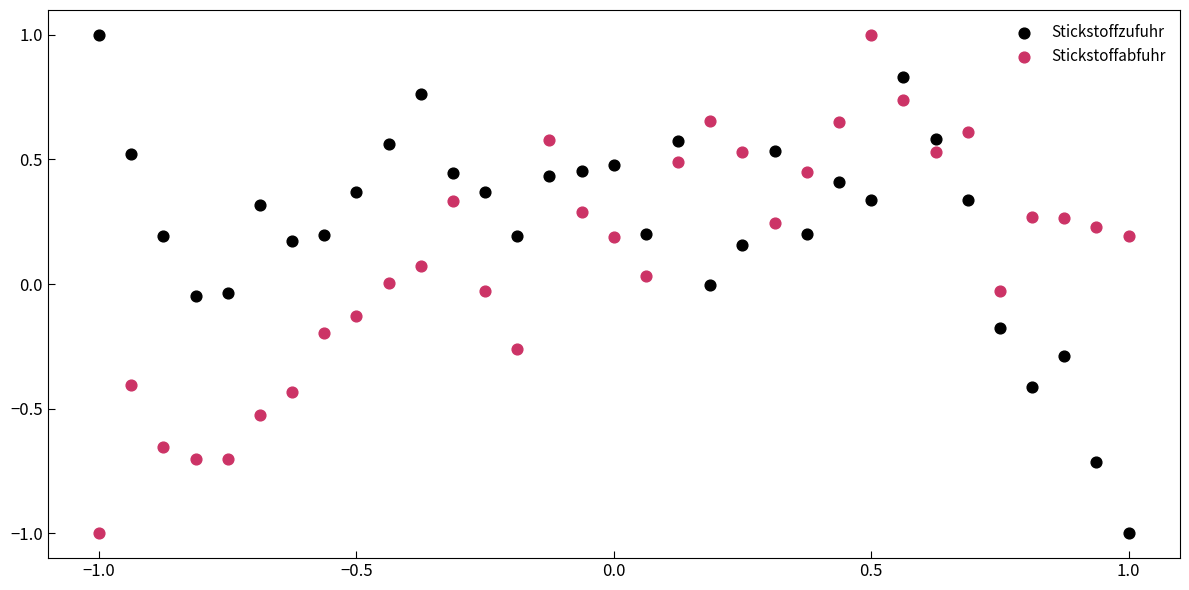

Across all data points, what is the range of Y values (max minus min)?

2.0